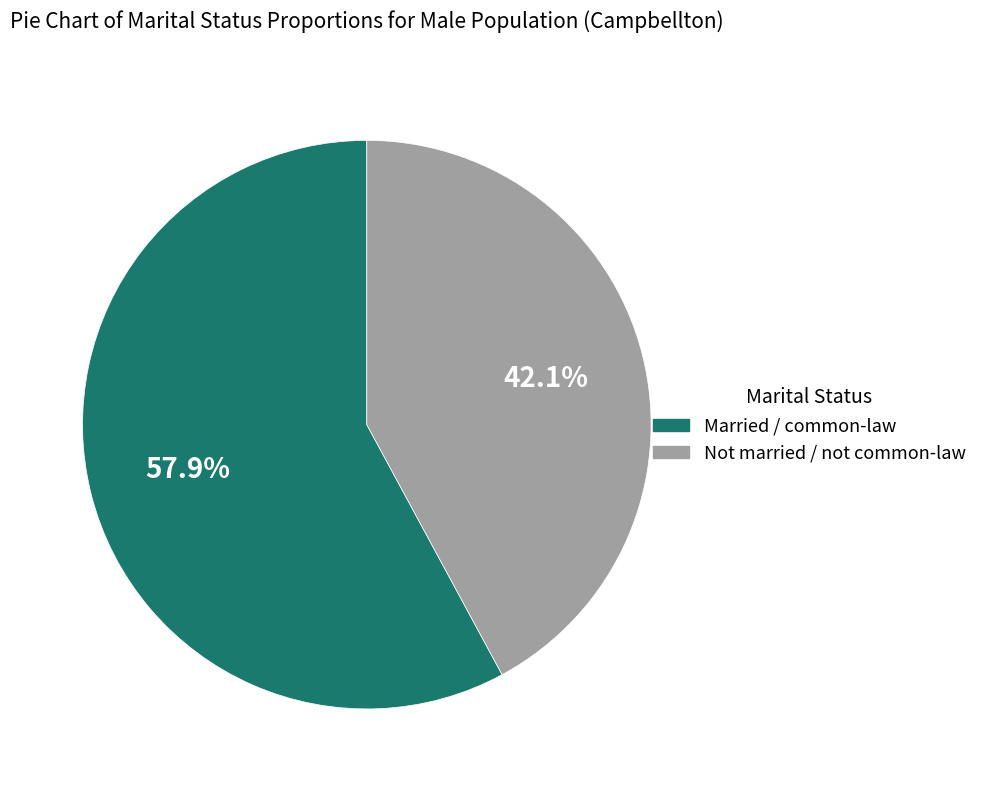

Is there any slice that represents more than half of the pie?

Yes